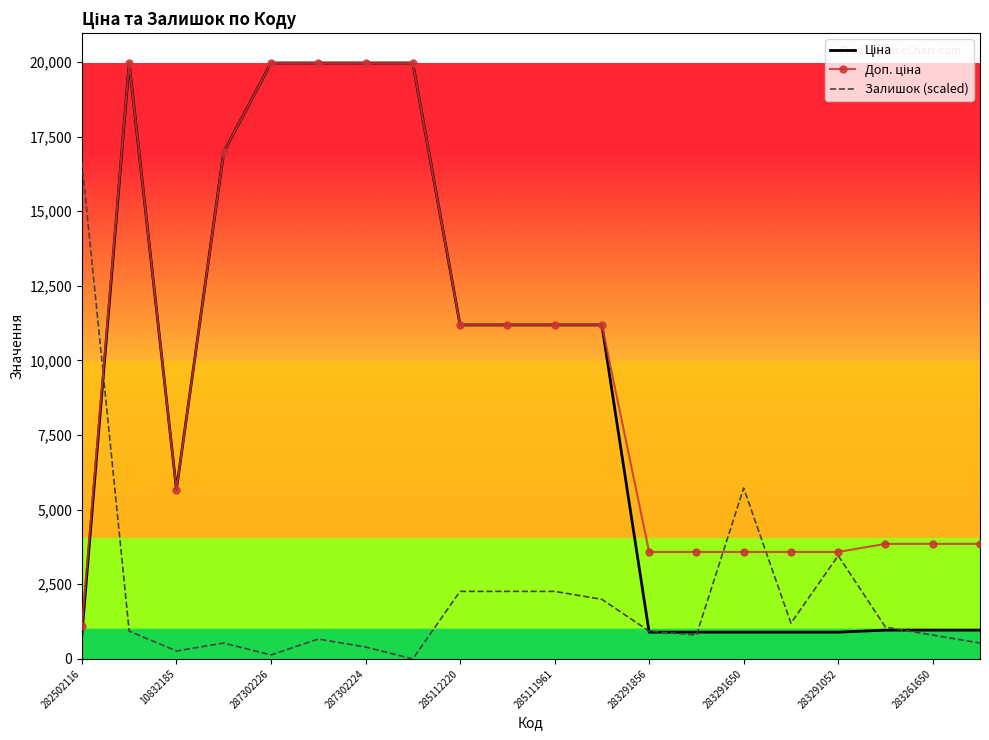

What is the highest value of the Залишок (scaled) series?

16636.8